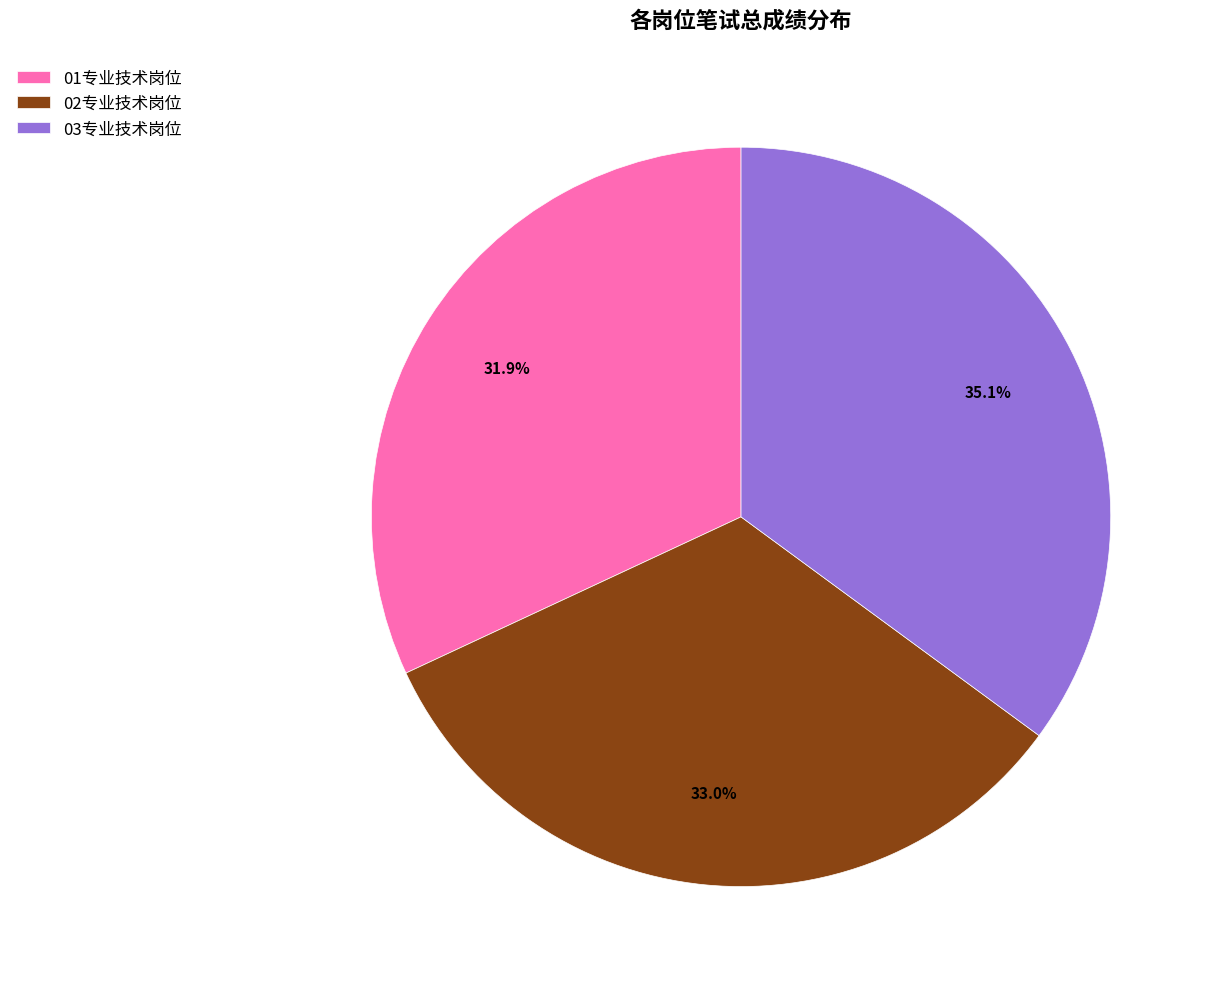

How many segments does this pie chart have?

3